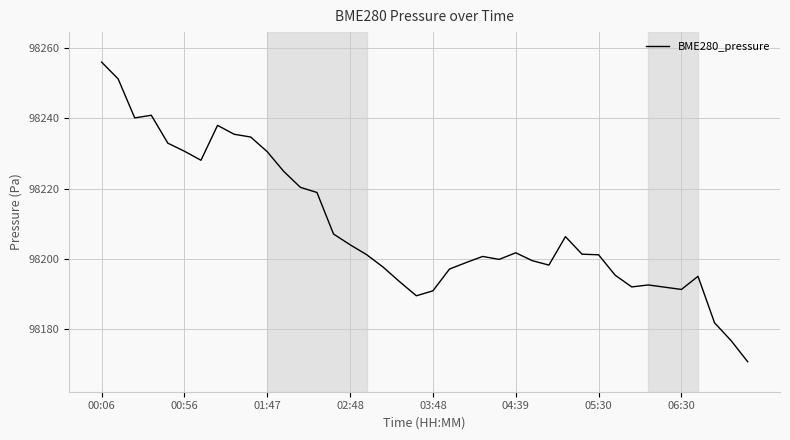

What is the greatest value displayed?

98256.0